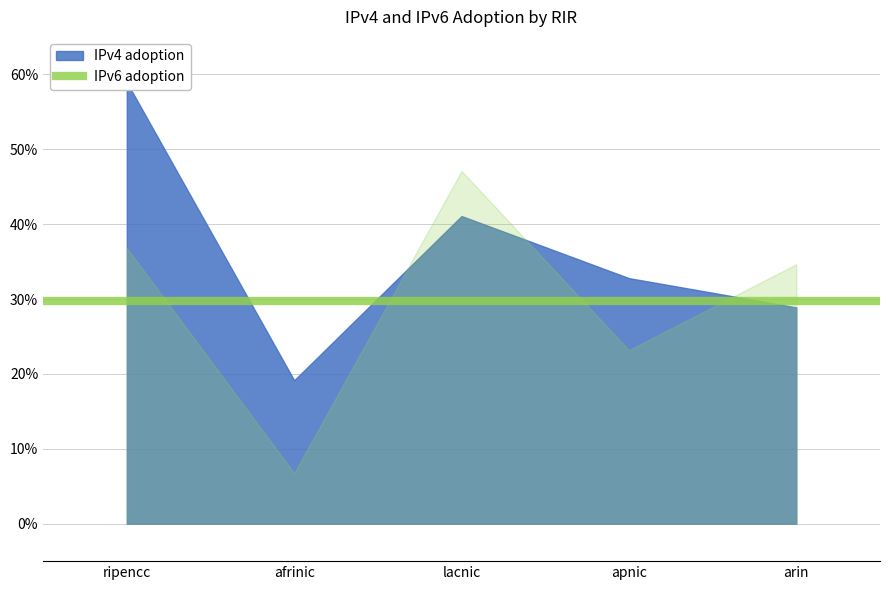

List the labels in order of IPv4 adoption value, smallest first.

afrinic, arin, apnic, lacnic, ripencc